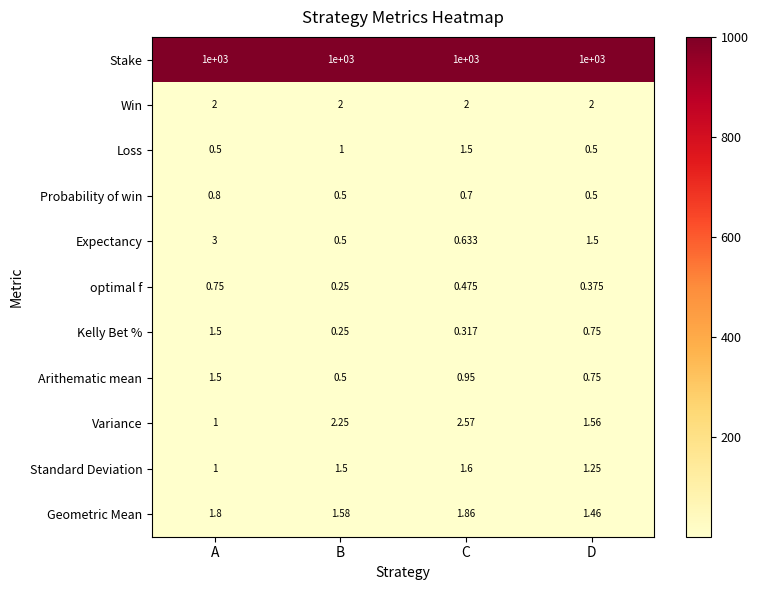

List the labels in order of Expectancy value, largest first.

A, D, C, B